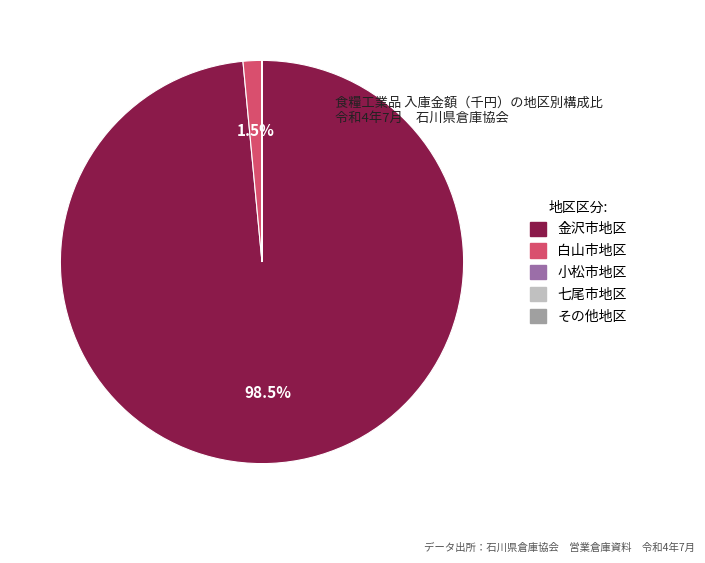

What percentage is NOT represented by 白山市地区?

98.5%